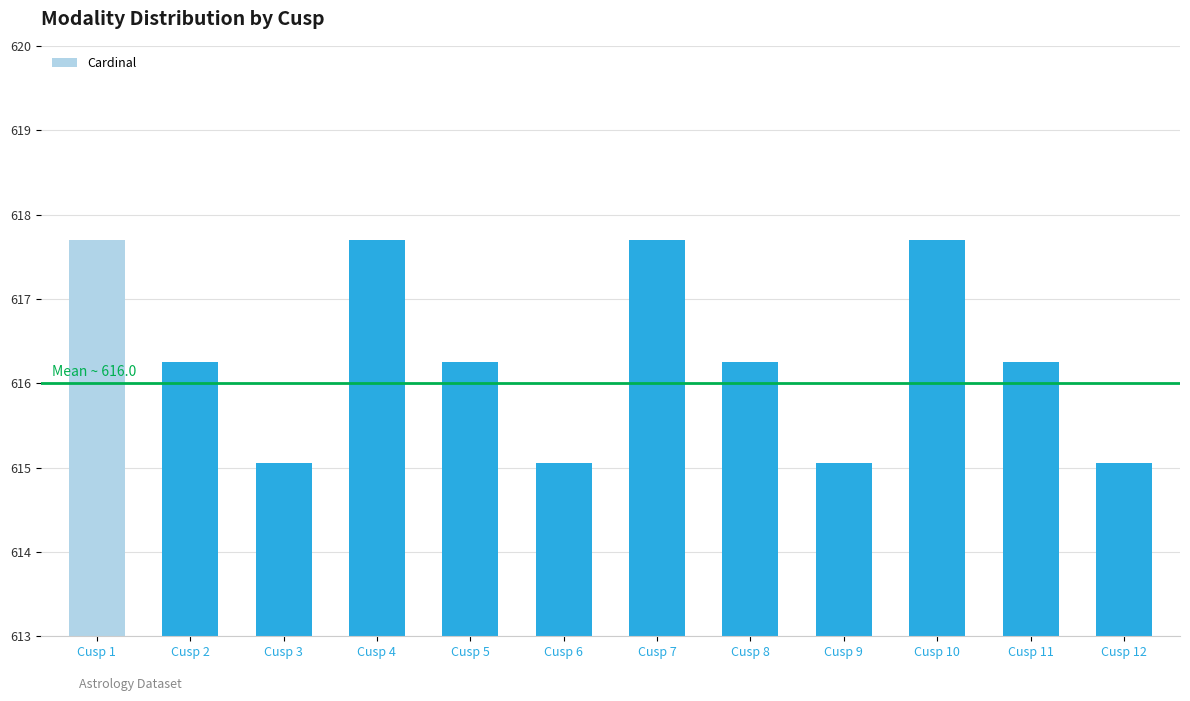

What is the smallest value displayed?

615.1